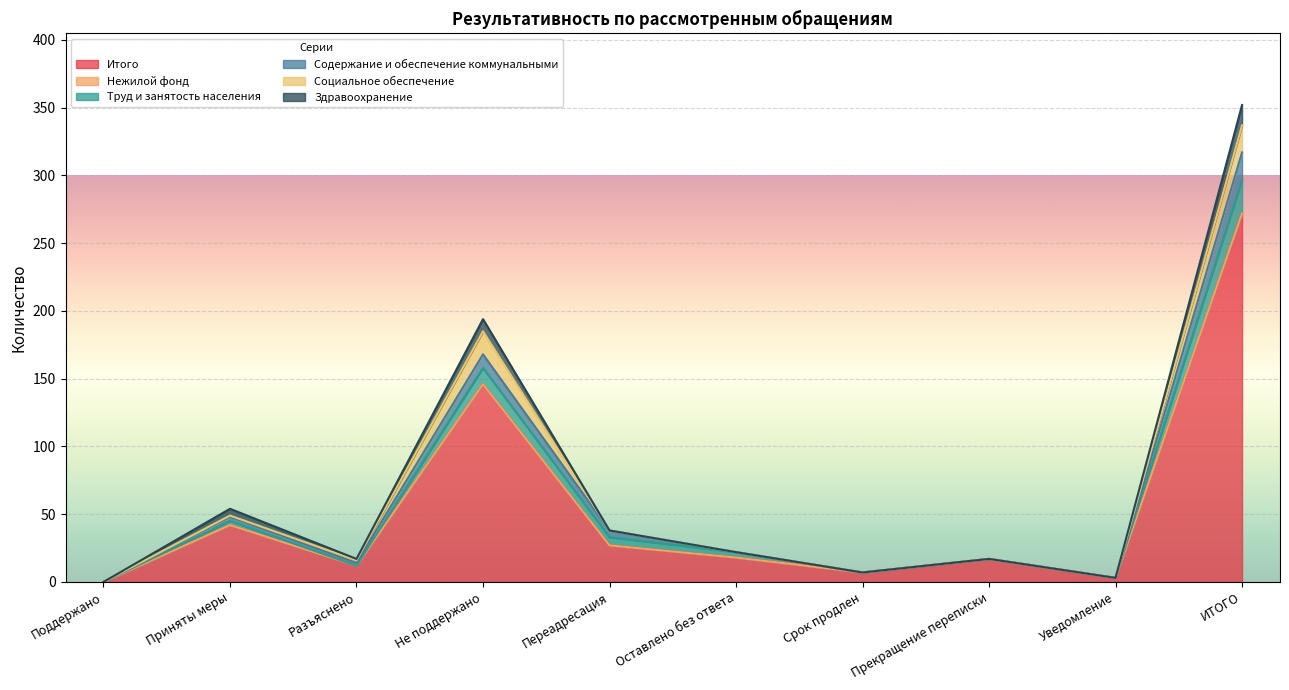

How many data points in Содержание и обеспечение коммунальными are less than 22?

5